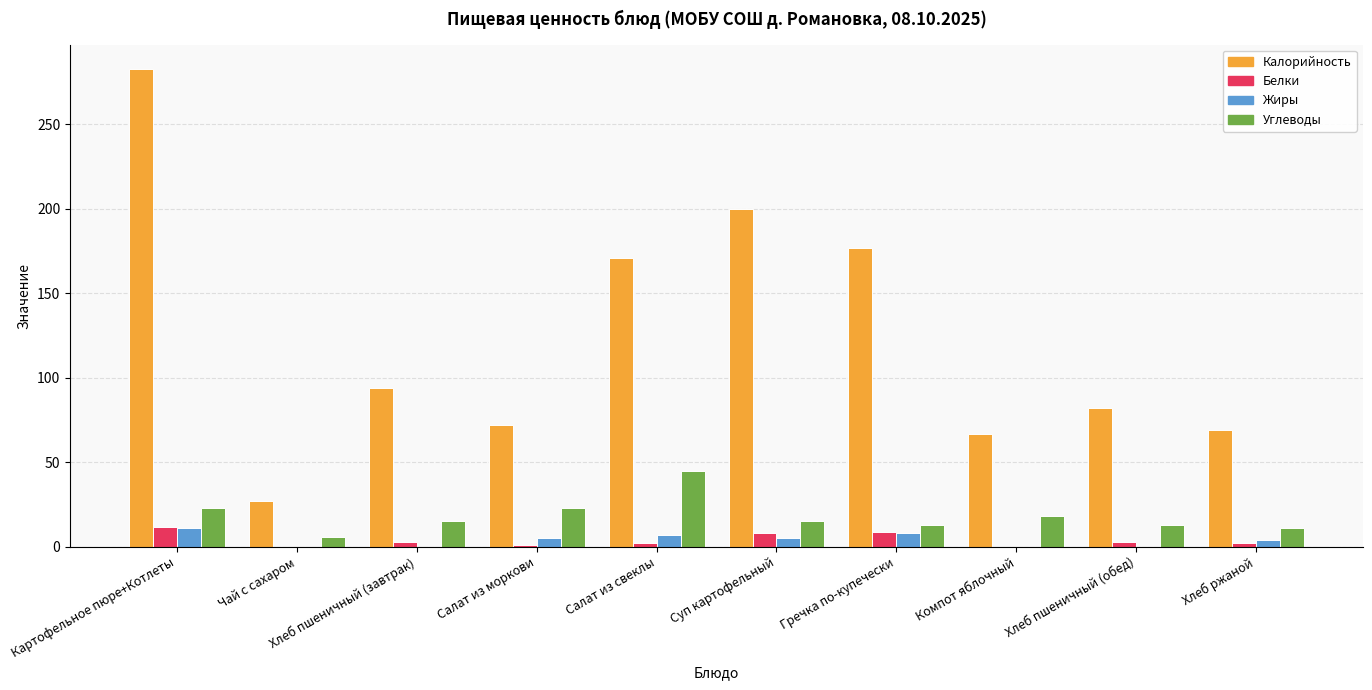

True or false: Жиры has a value of 0 at Хлеб пшеничный (обед).

True